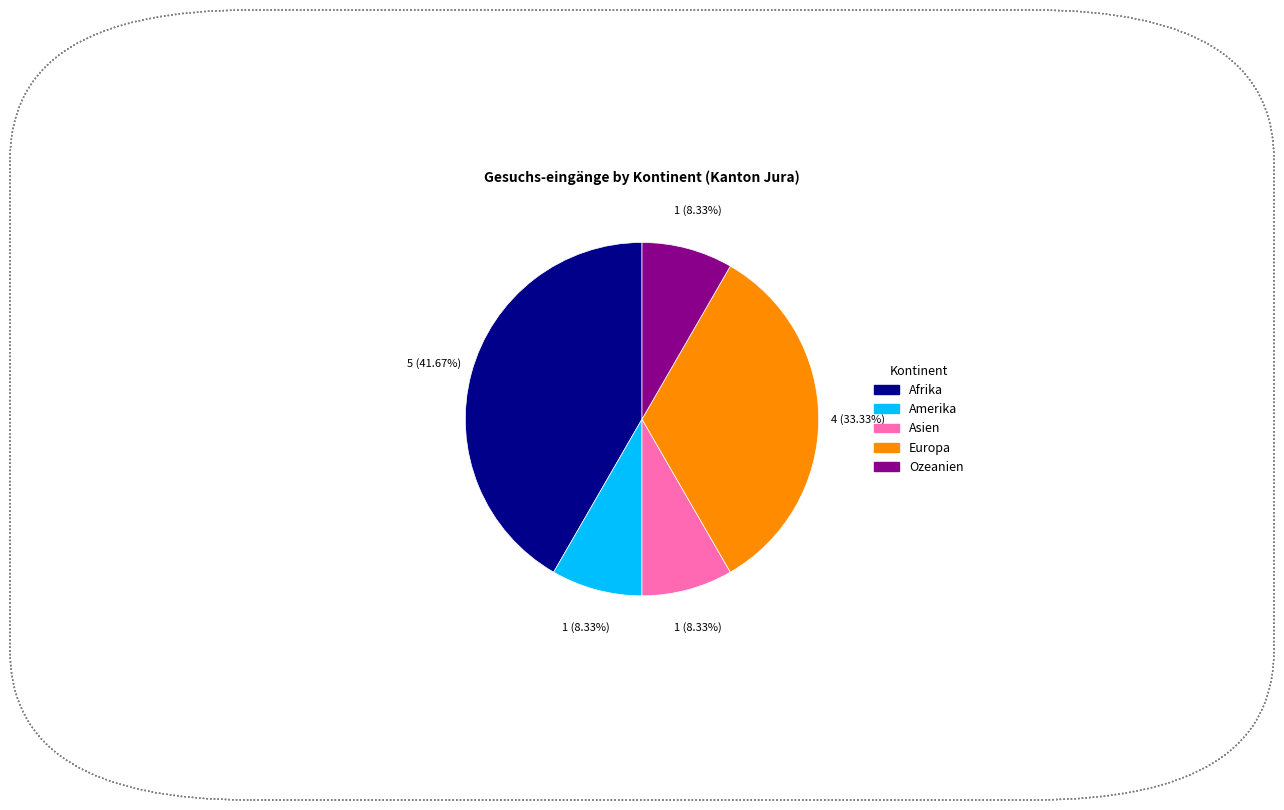

How many segments does this pie chart have?

5